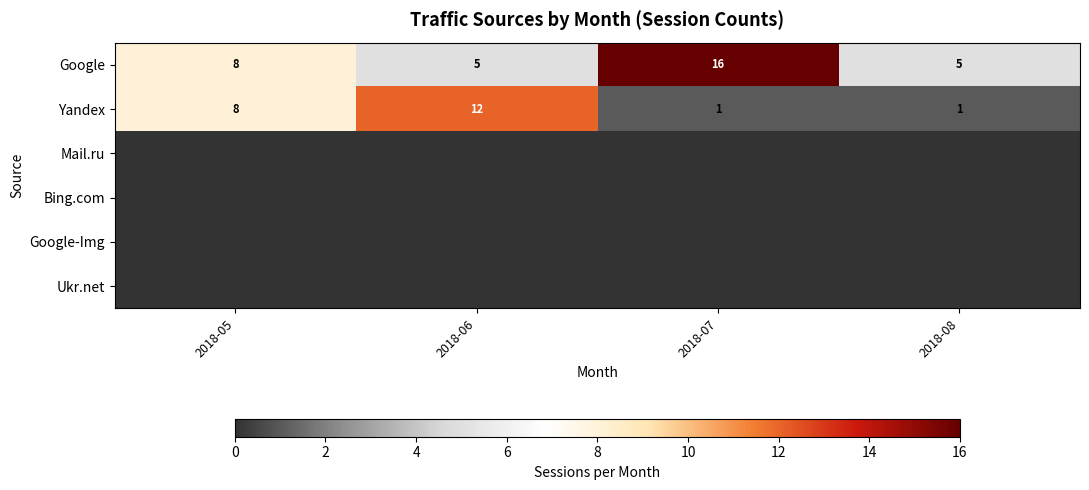

At which label is Google closest to 10?

2018-05